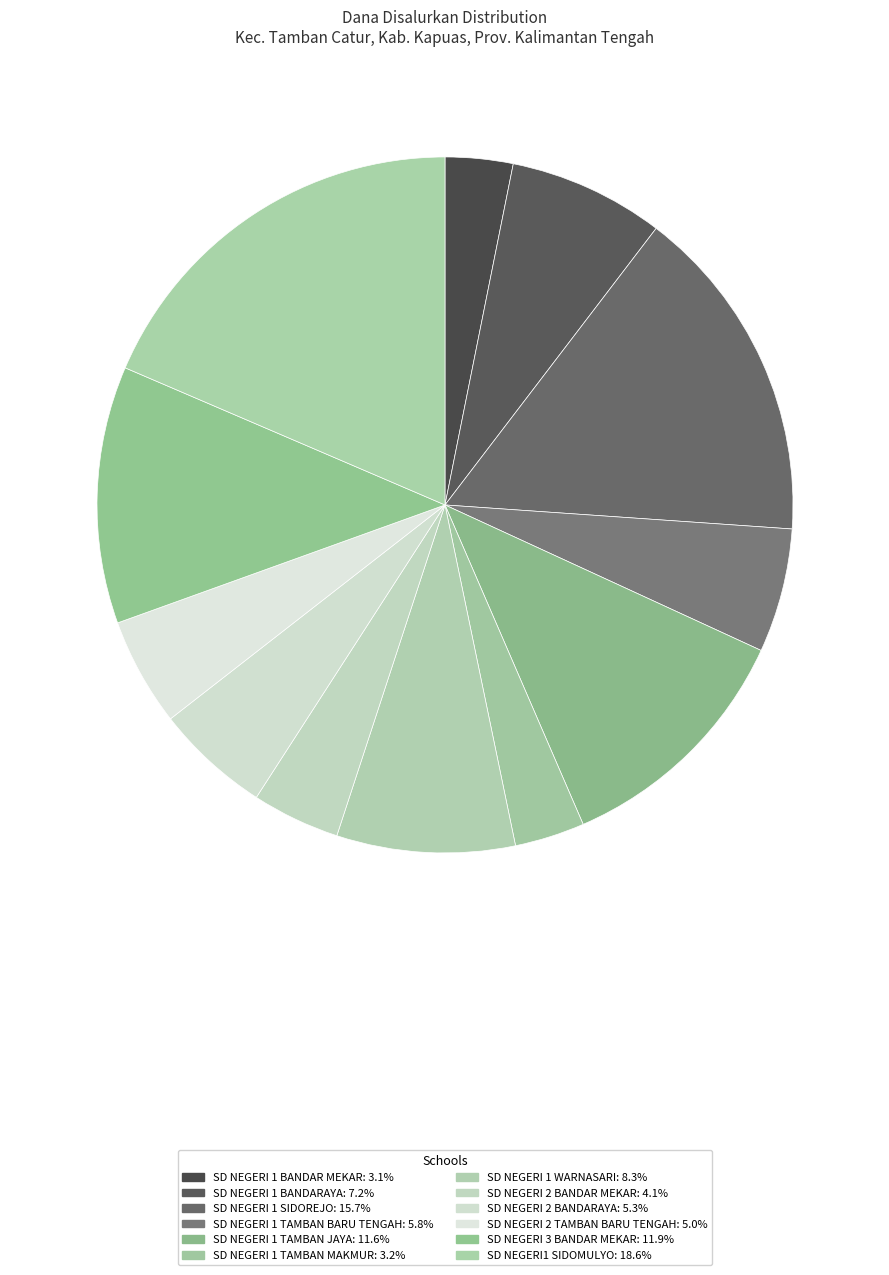

Is it true that SD NEGERI 1 BANDARAYA is 1% of the pie?

False